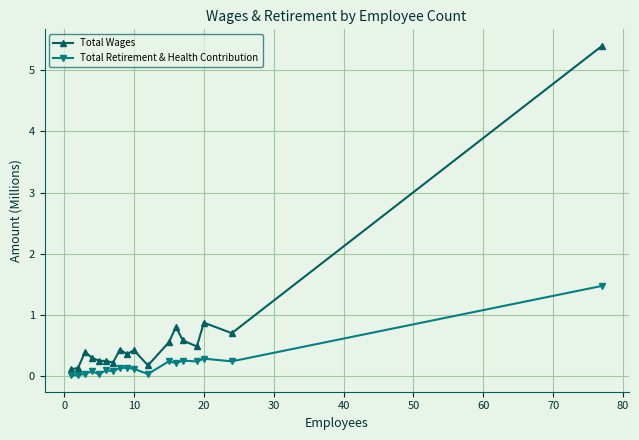

Which series has the largest total across all categories?

Total Wages